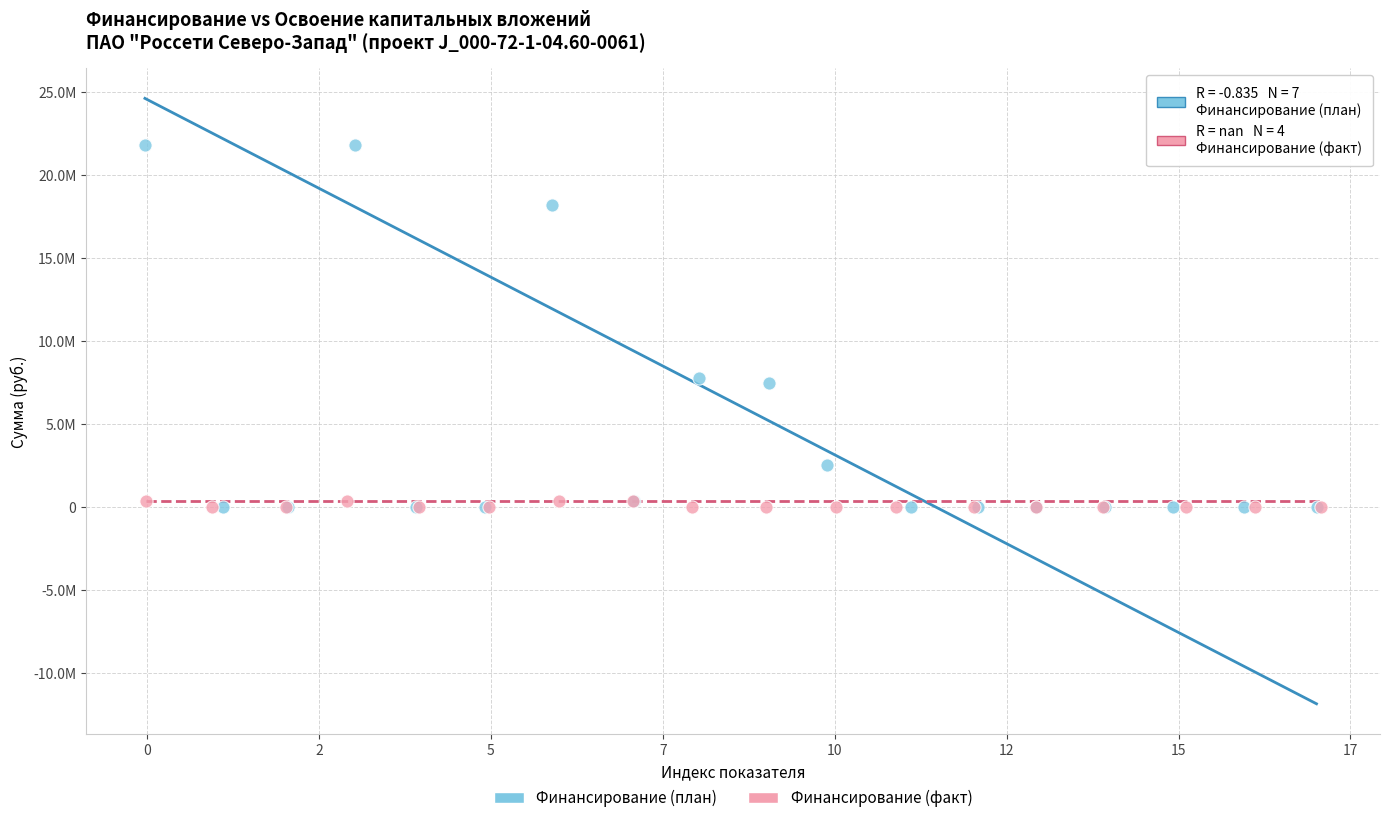

Which series has the largest Y range (max minus min)?

Финансирование (план)